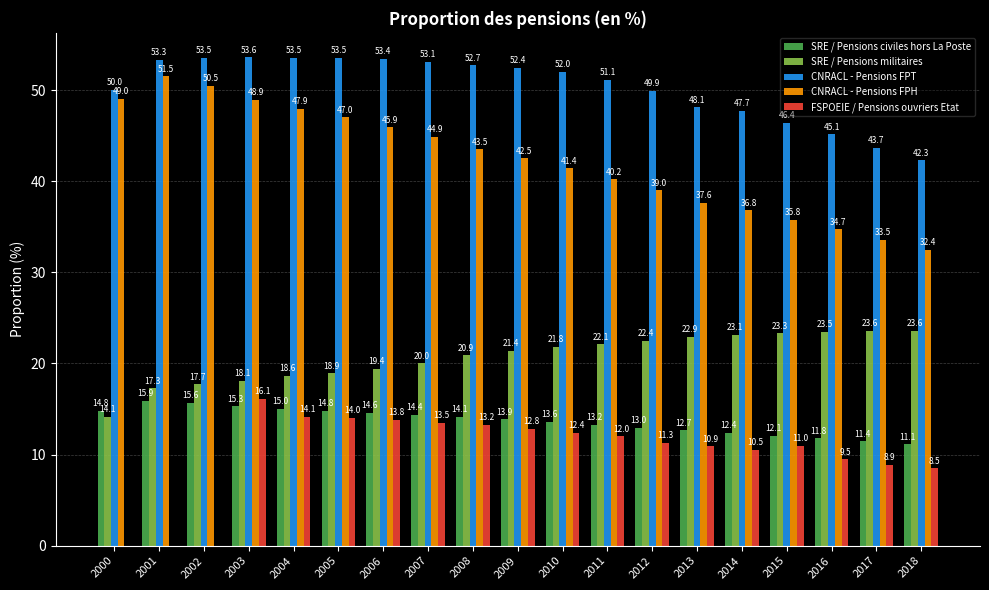

What value does the SRE / Pensions militaires series have at 2000?

14.1